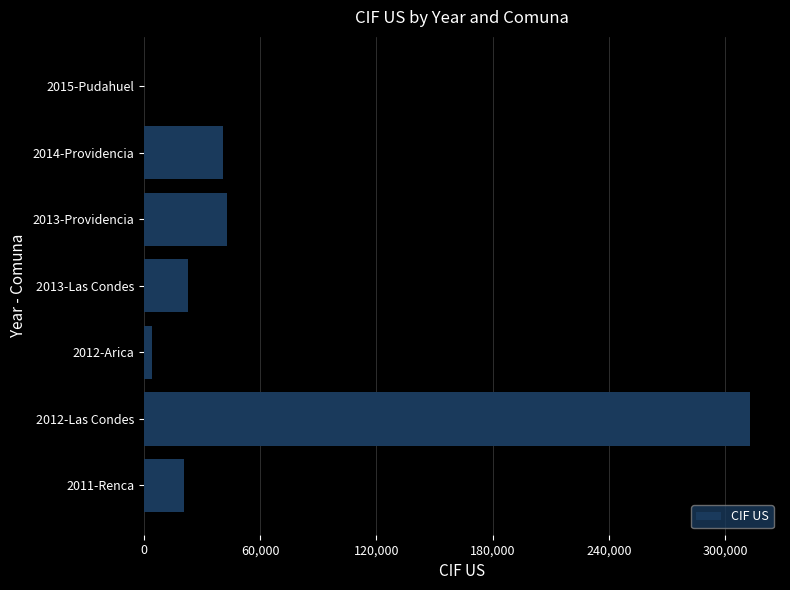

Is it true that the value at 2012-Las Condes is 312685.6?

True